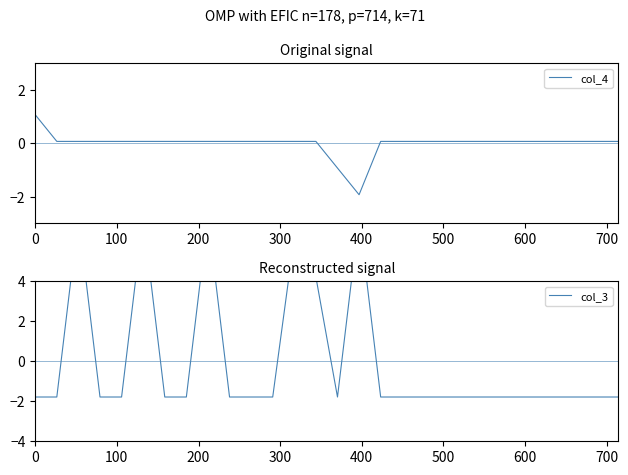

Which series has the largest range (max minus min)?

col_3